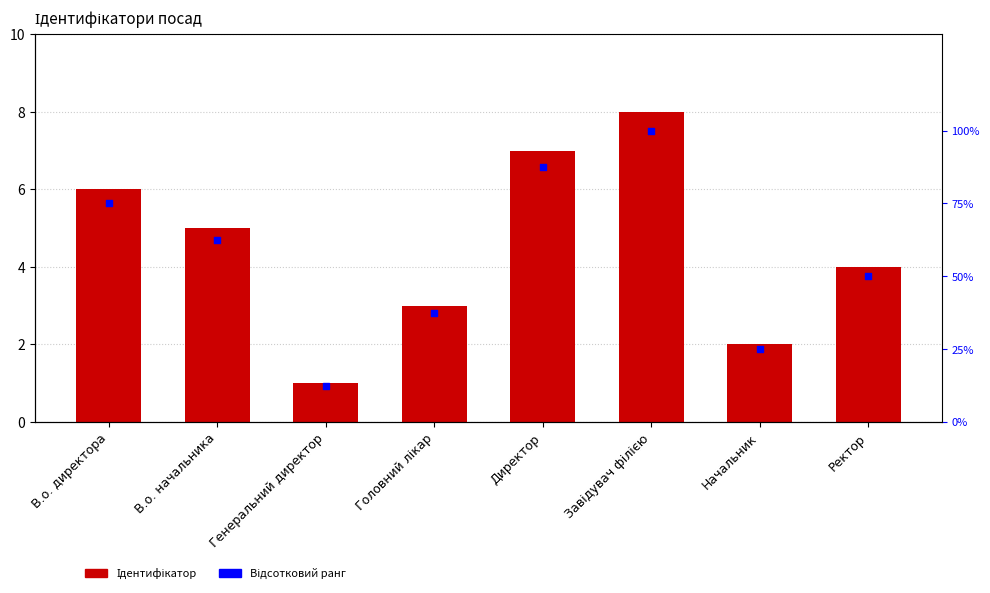

Is the value of Ідентифікатор at Завідувач філією greater than the value of Відсотковий ранг at Генеральний директор?

No